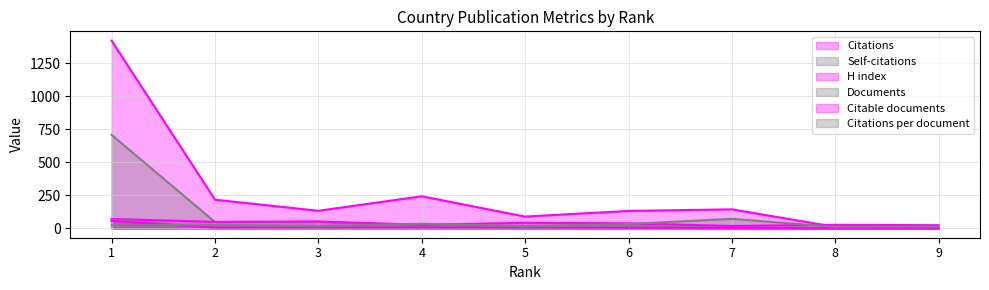

What is the difference between the H index values at 3 and 8?

25.0